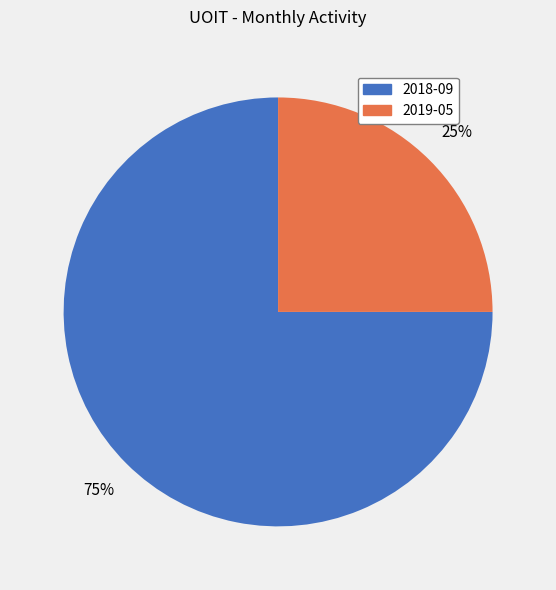

True or false: 2018-09 accounts for 84% of the total.

False